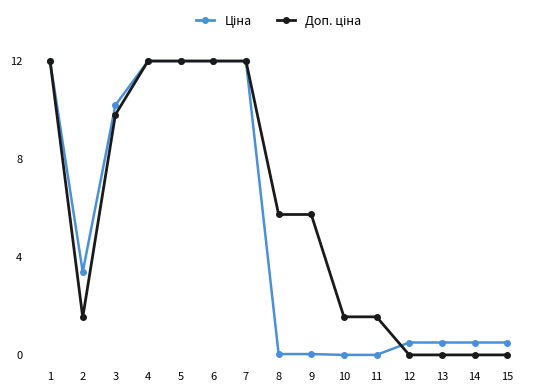

How many series are shown in this chart?

2